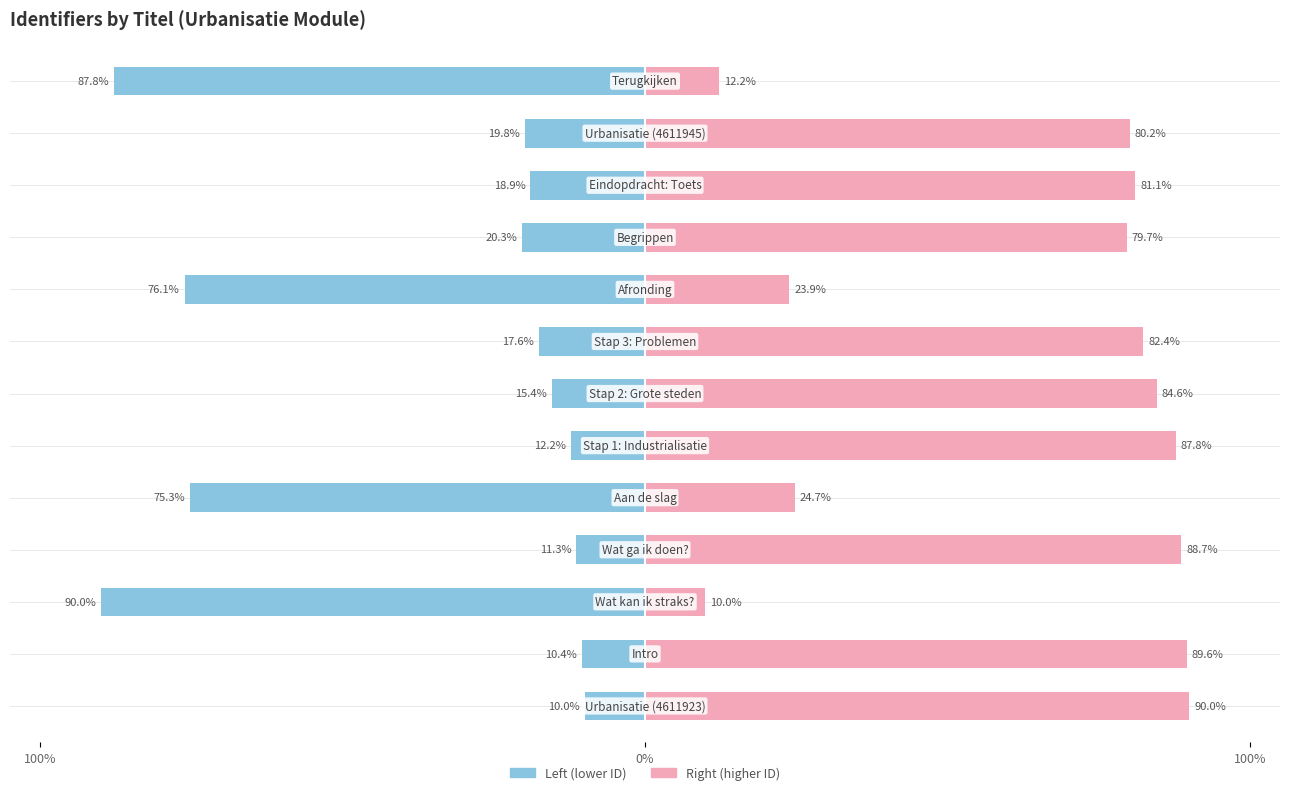

What is the value of the Identifier (scaled right) bar at the 2nd from the left?

89.6